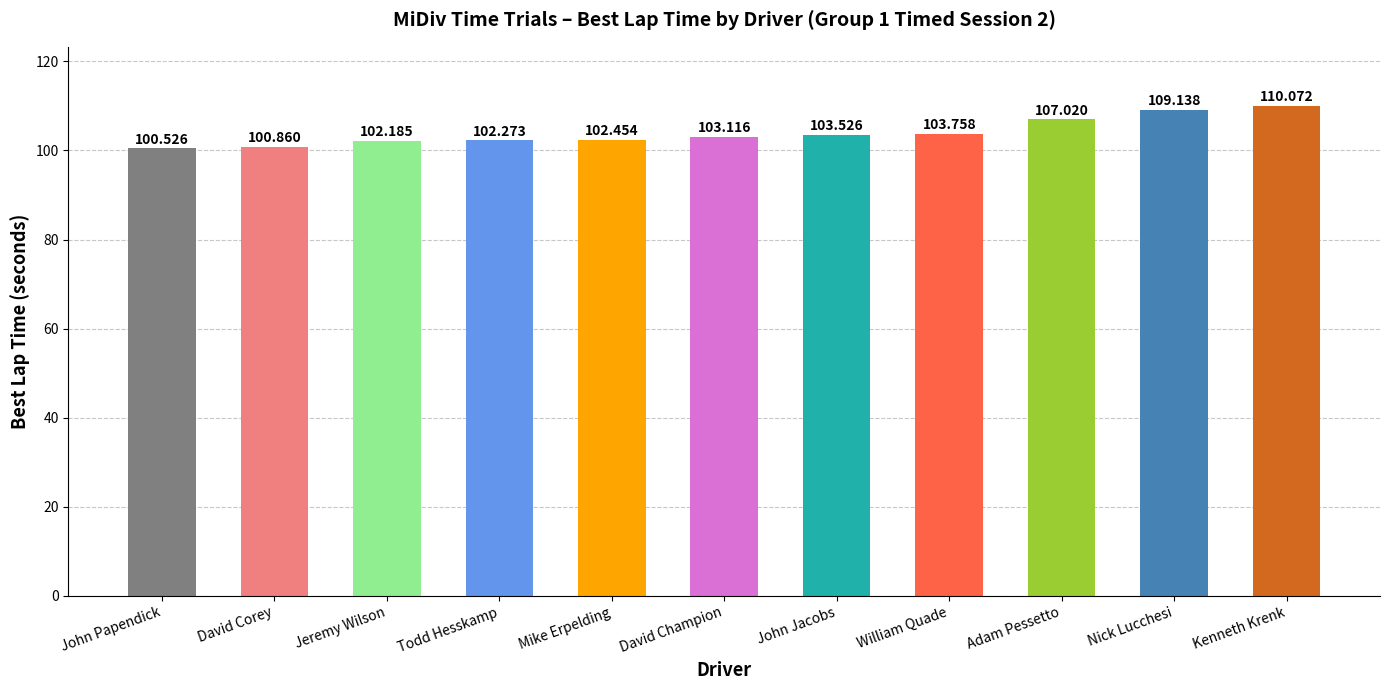

What is the difference between the maximum and minimum values?

9.5